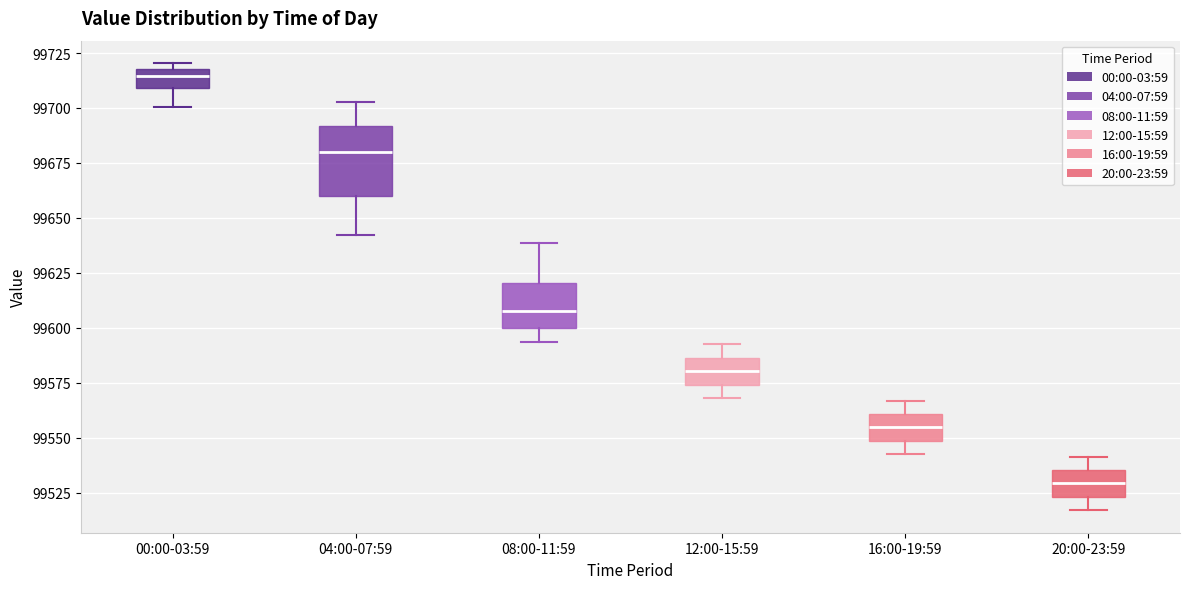

Reading left to right, read every box against the y-axis: the position of its median line, the range the box covers, and the ends of its whiskers. The values are not printed on the chart, so give them approximately, as read against the axis.

00:00-03:59: median 99715, box 99710 to 99720, whiskers 99700 to 99720 (just above the box's upper edge)
04:00-07:59: median 99680, box 99660 to 99690, whiskers 99640 to 99705
08:00-11:59: median 99605, box 99600 to 99620, whiskers 99595 to 99640
12:00-15:59: median 99580, box 99575 to 99585, whiskers 99570 to 99590
16:00-19:59: median 99555, box 99550 to 99560, whiskers 99545 to 99565
20:00-23:59: median 99530, box 99525 to 99535, whiskers 99515 to 99540